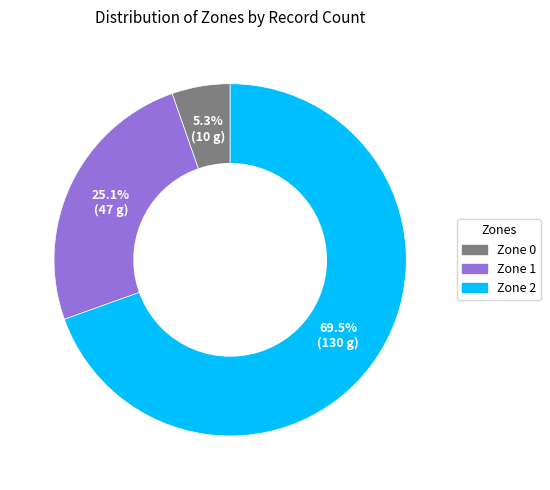

What percentage is NOT represented by Zone 0?

94.7%